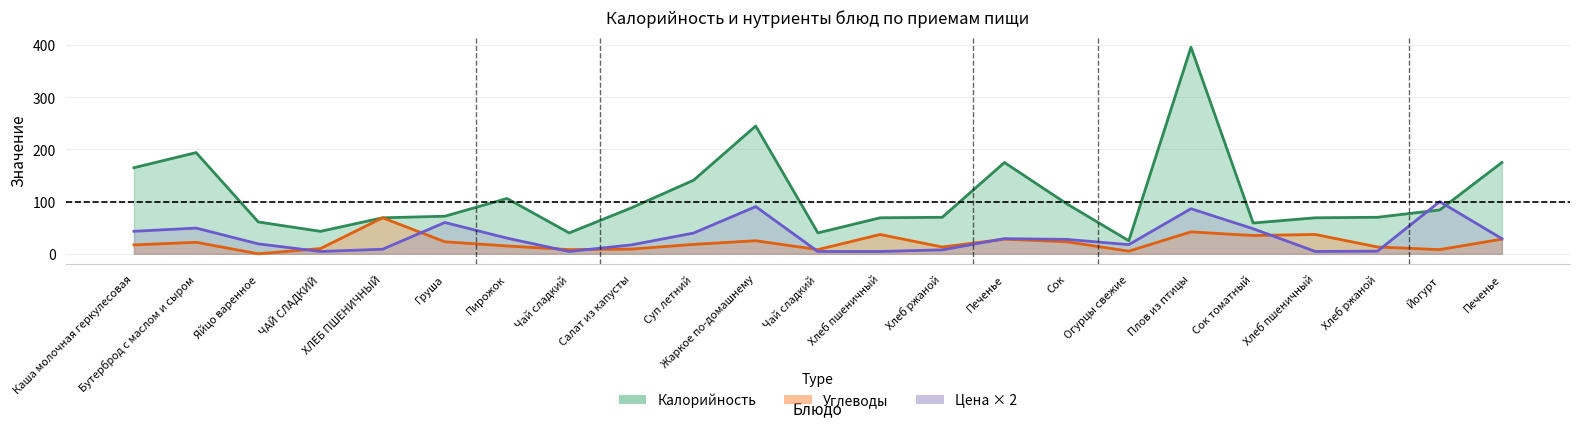

What is the difference between the highest and lowest values at Плов из птицы?

354.0